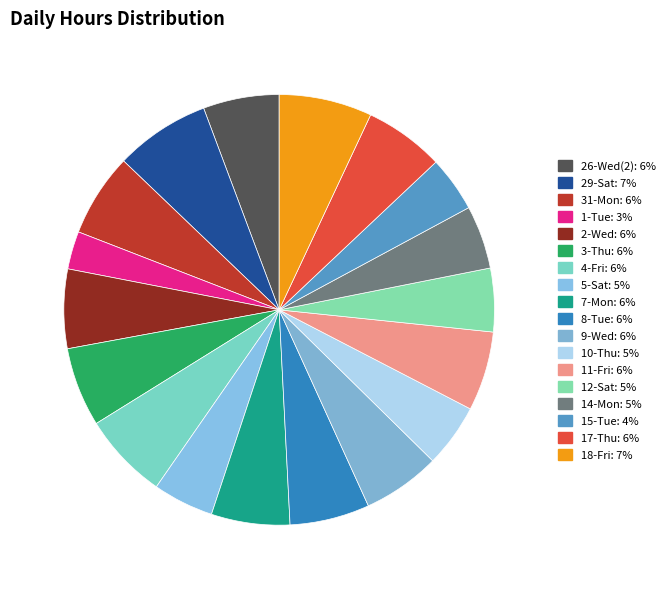

What percentage is the 29-Sat slice, to the nearest percent?

7%